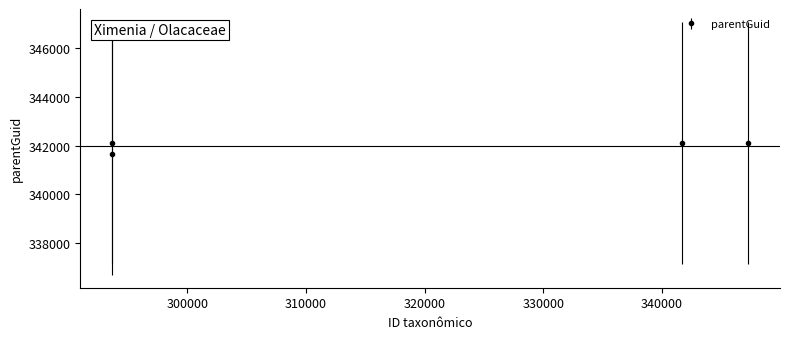

Reading left to right, list all the values displayed in this chart.

341668	342105	342105	342105